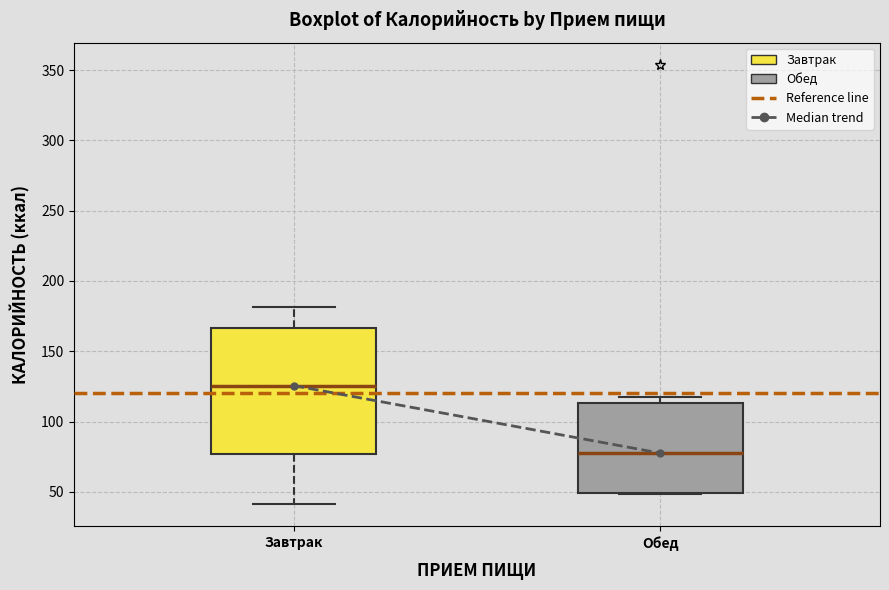

Comparing the boxes themselves (not the whiskers), which one is the tallest?

Завтрак